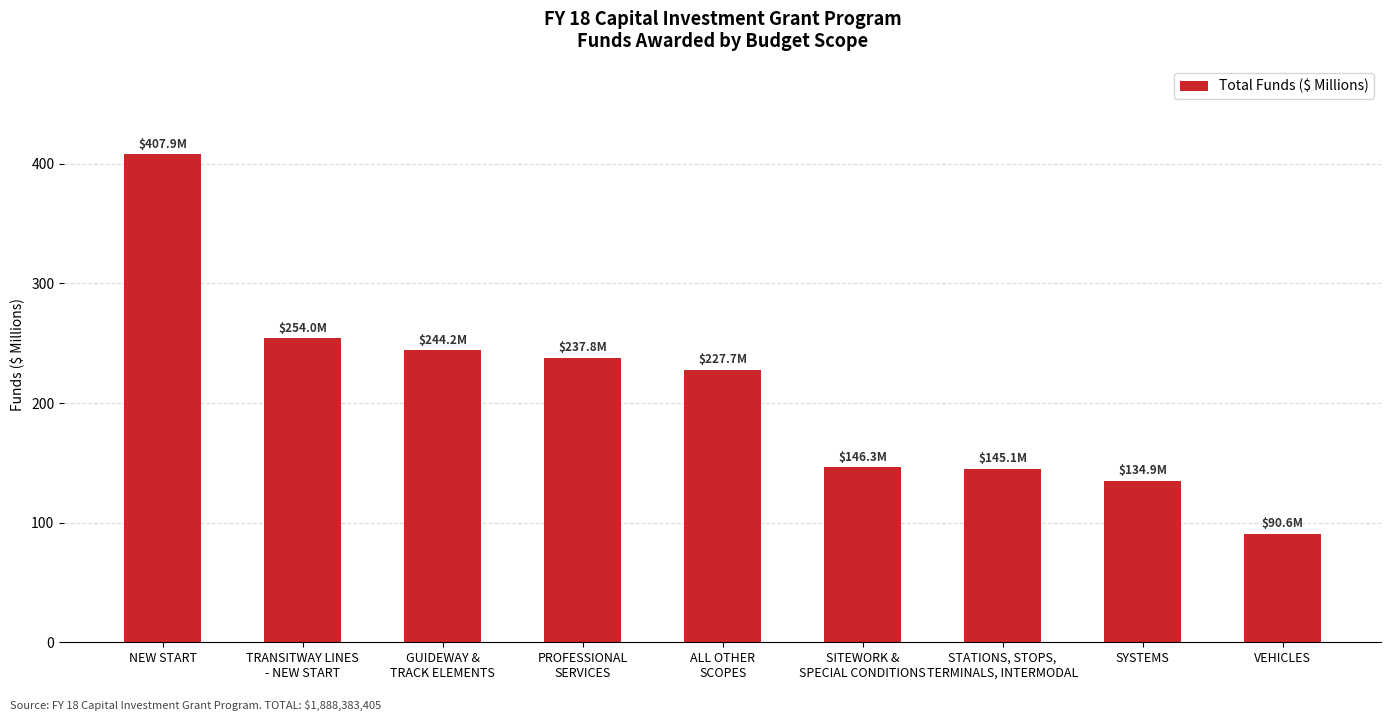

Is it true that the value at TRANSITWAY LINES
- NEW START is 75.6?

False